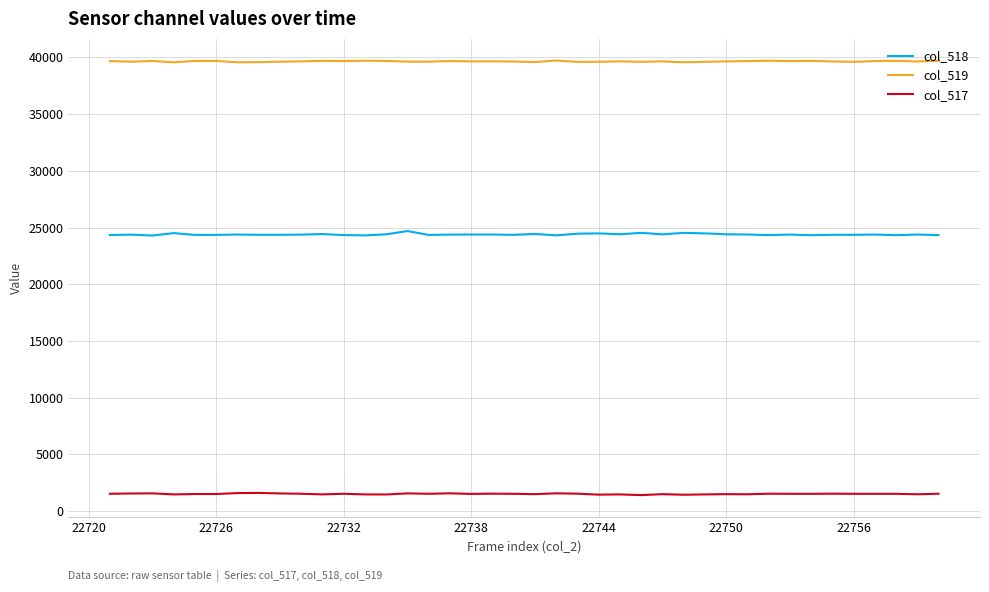

Rank the series by their maximum value, from highest to lowest.

col_519, col_518, col_517